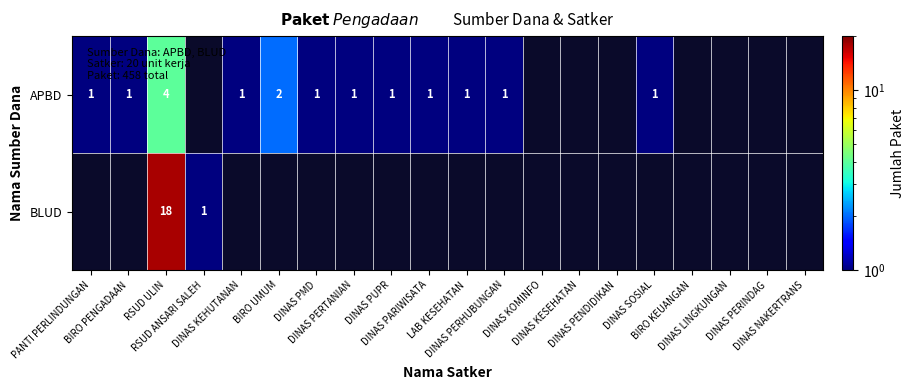

True or false: APBD has a value of 1.4 at PANTI PERLINDUNGAN.

False